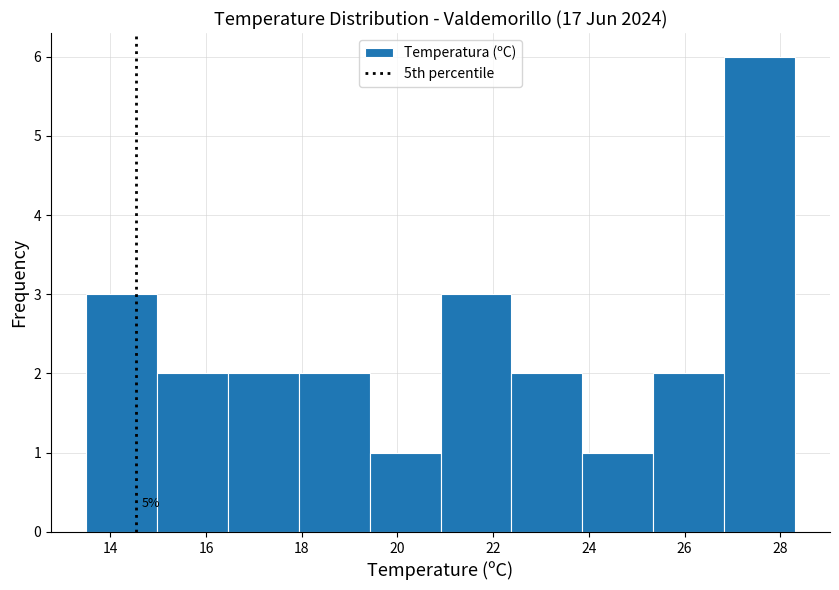

Over which range of the x-axis is the bar tallest?

26.82 to 28.30